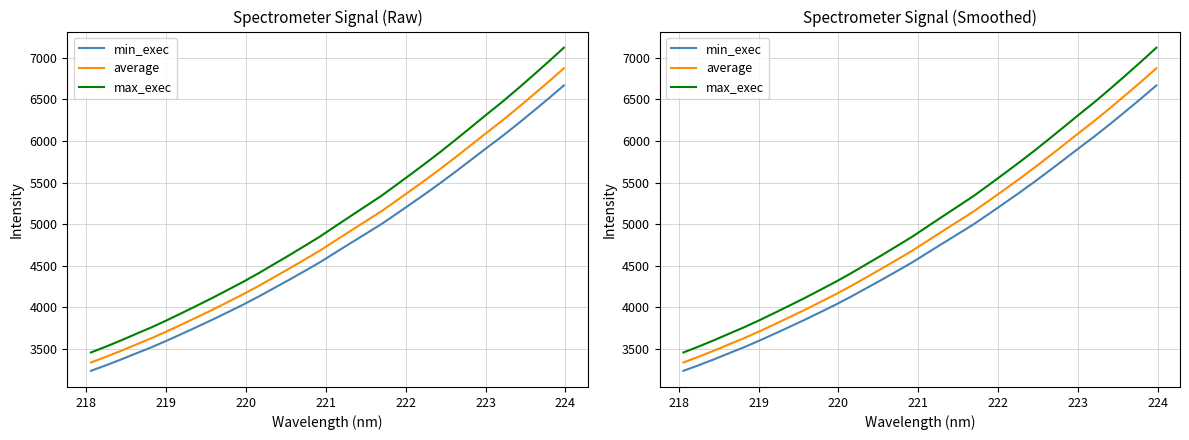

The value of average at 14 is 2254.6. True or false?

False